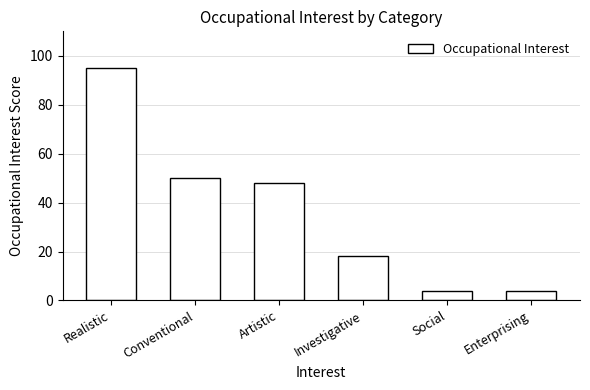

What is the difference between the values at Conventional and Enterprising?

46